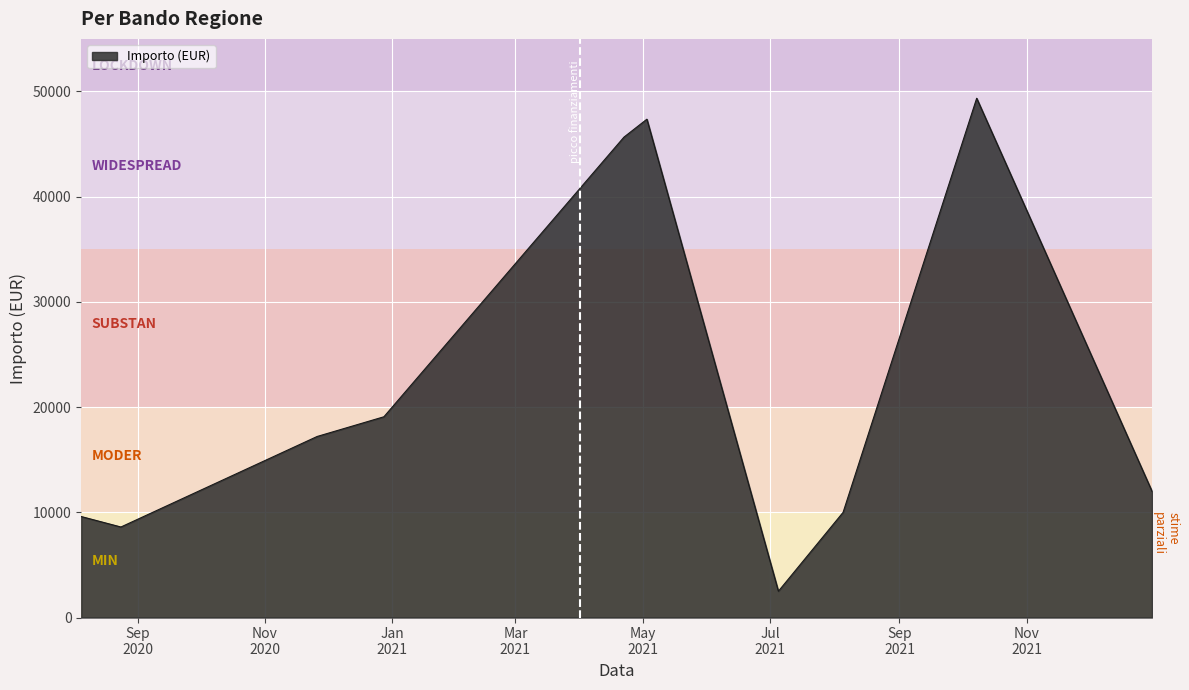

What is the difference between the maximum and minimum values?

46860.1